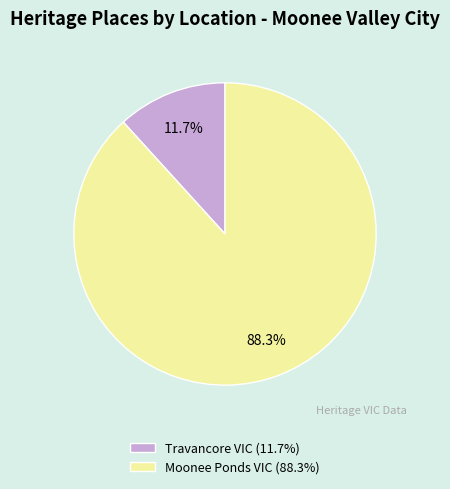

Which has a higher value, Moonee Ponds VIC (88.3%) or Travancore VIC (11.7%)?

Moonee Ponds VIC (88.3%)